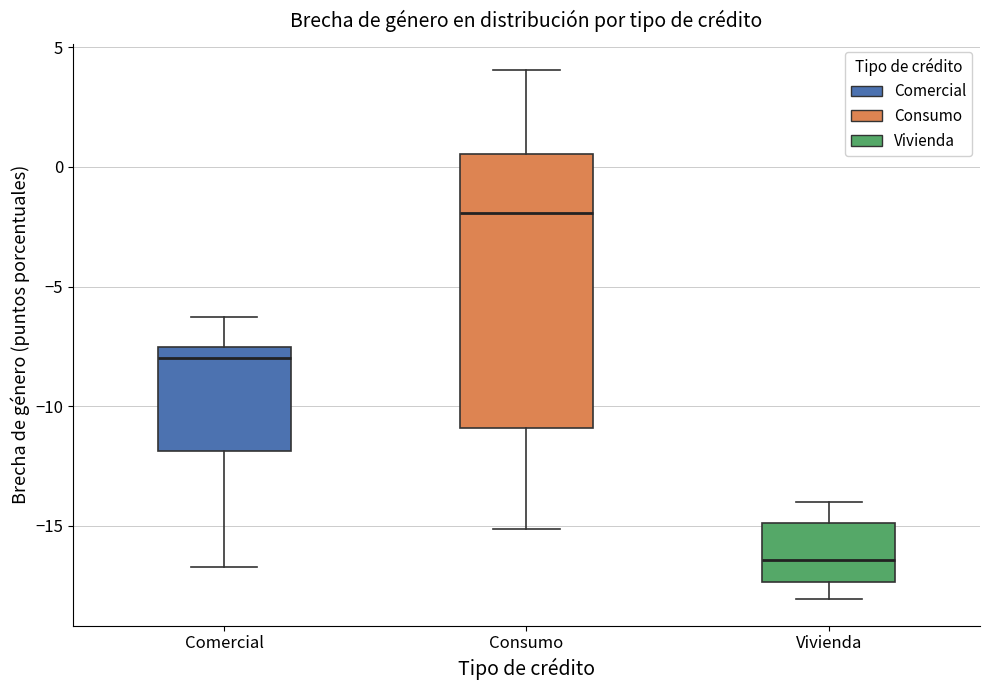

Reading left to right, transcribe this box plot: for each box, give where its median line is, the range the box spans, and where its two whiskers end, as read against the y-axis. The values are not printed on the chart, so give them approximately, as read against the axis.

Comercial: median -8.0, box -12.0 to -7.5, whiskers -16.5 to -6.5
Consumo: median -2.0, box -11.0 to 0.5, whiskers -15.0 to 4.0
Vivienda: median -16.5, box -17.5 to -15.0, whiskers -18.0 to -14.0